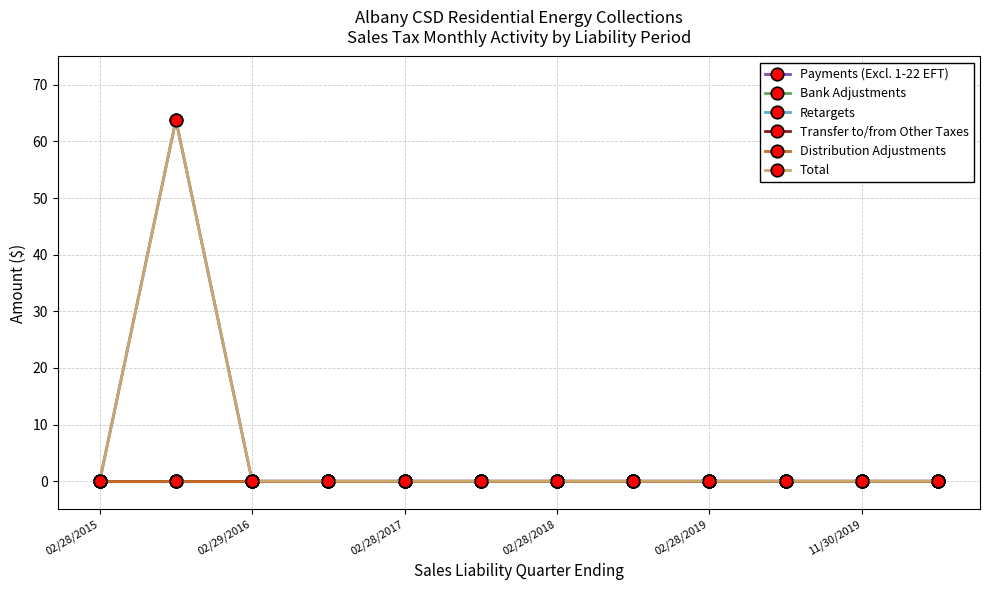

Does the chart display data point markers on the line(s)?

Yes